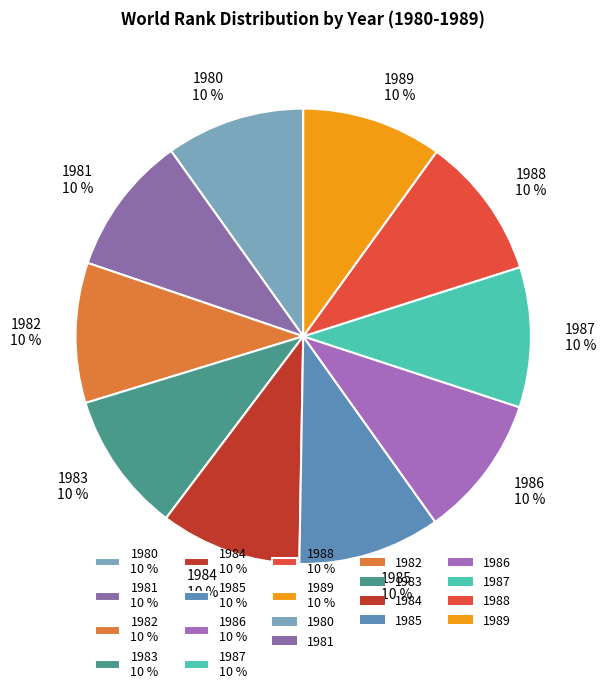

To the nearest percent, what portion does 1982 10 % represent?

10%